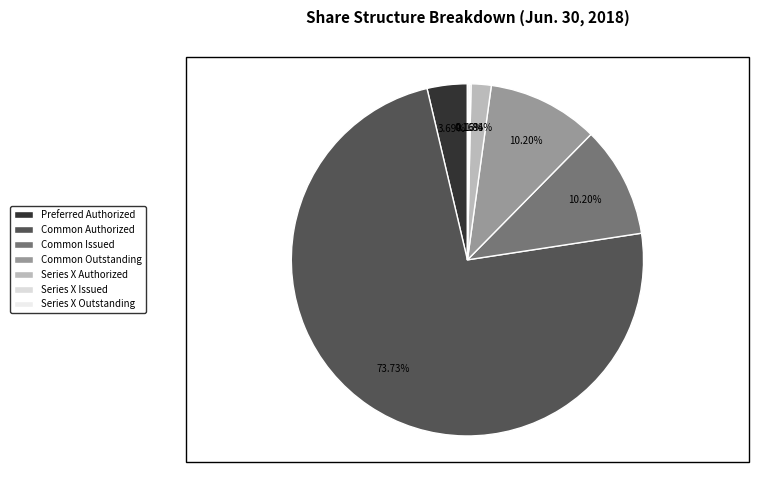

Between Preferred Authorized and Series X Authorized, which is larger?

Preferred Authorized